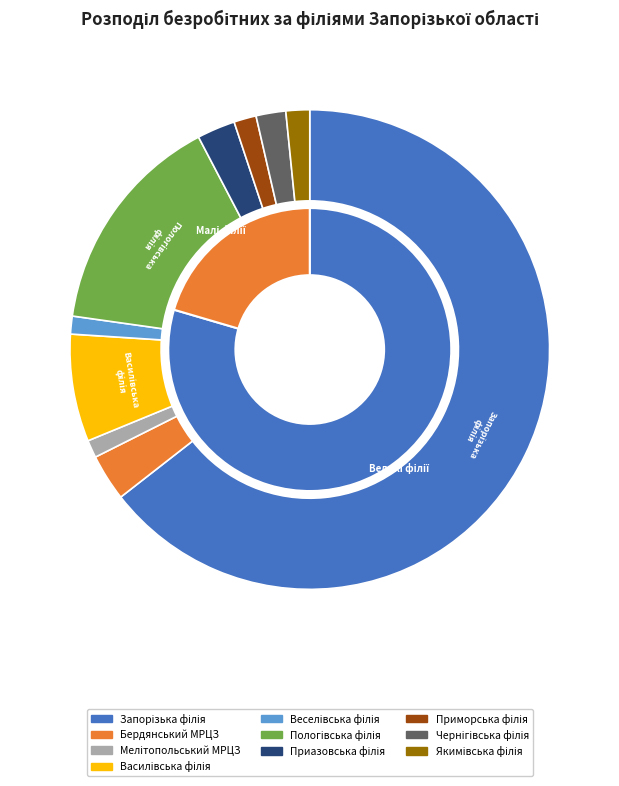

To the nearest percent, what portion does Василівська філія represent?

7%